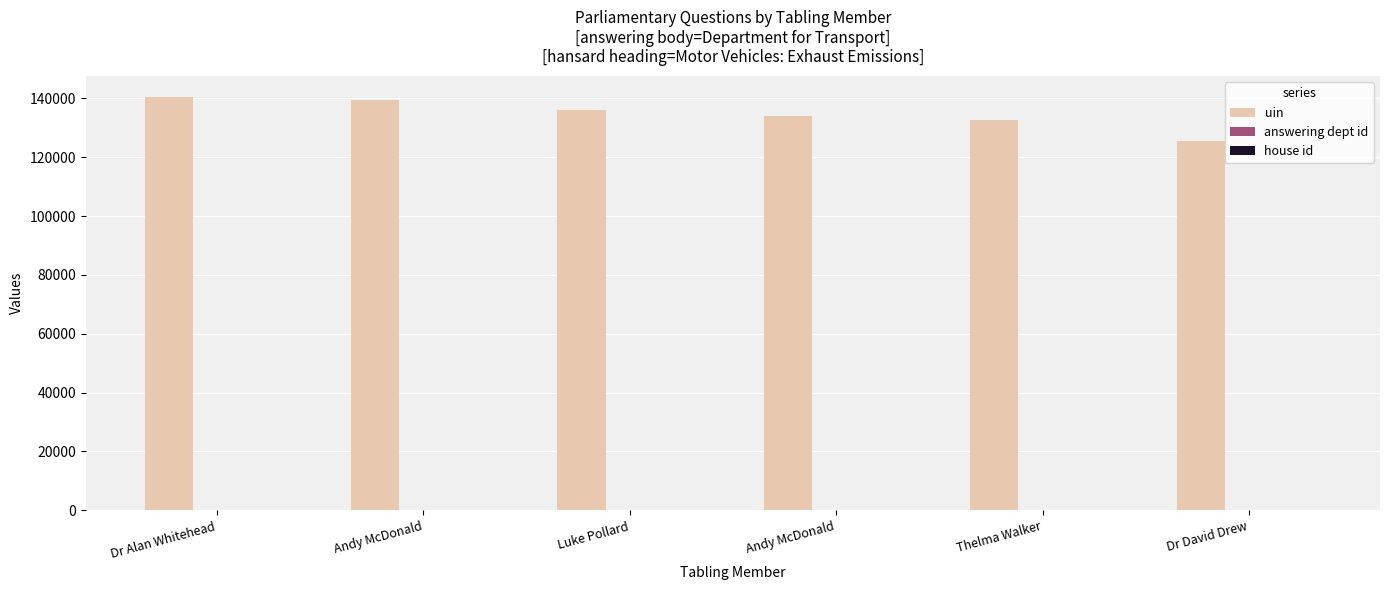

What is the label of the 6th bar from the right?

Dr Alan Whitehead